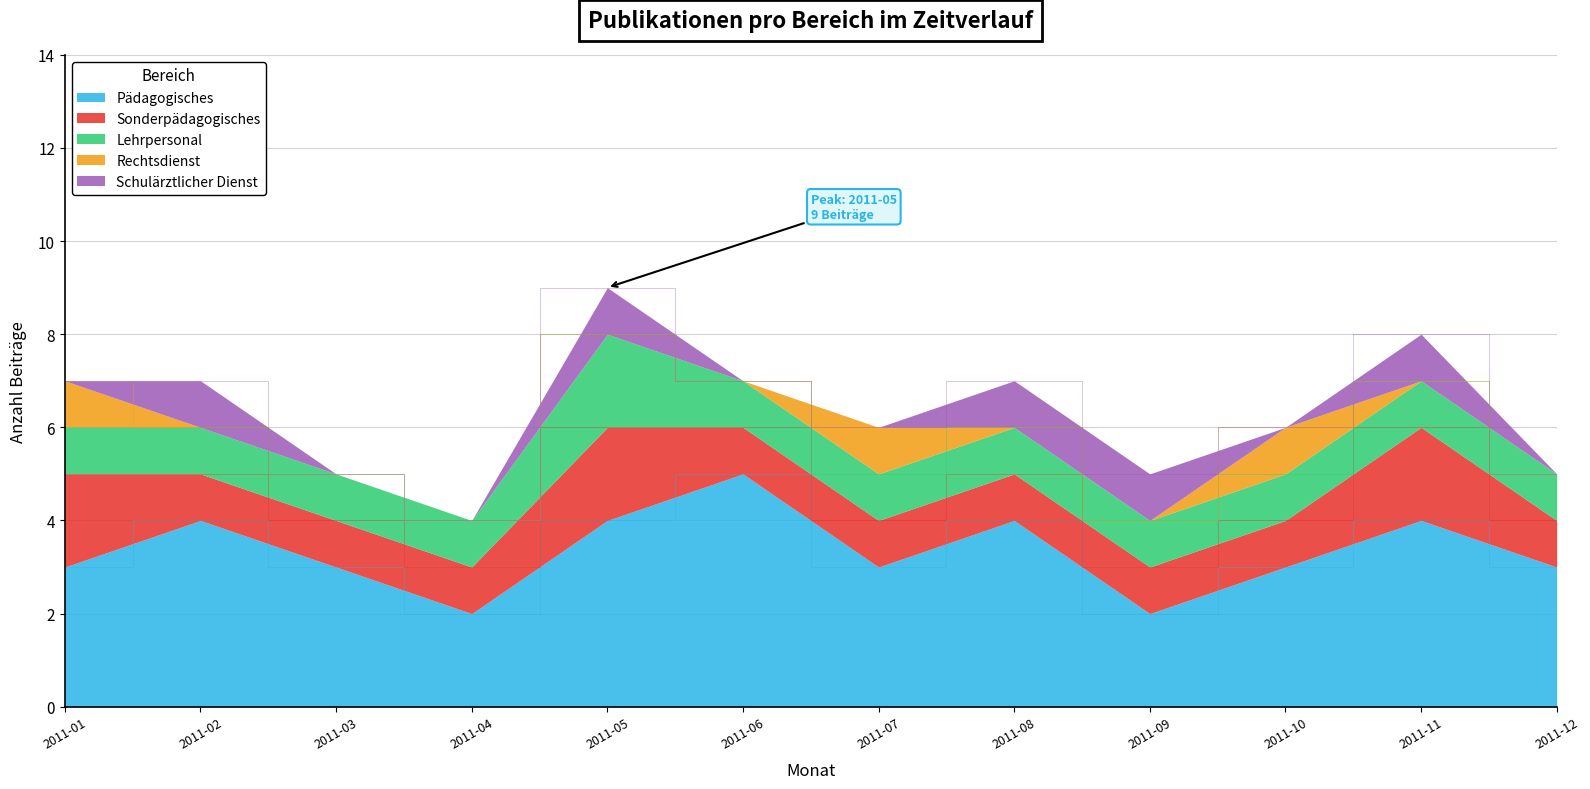

True or false: Schulärztlicher Dienst and Pädagogisches intersect in this chart.

False